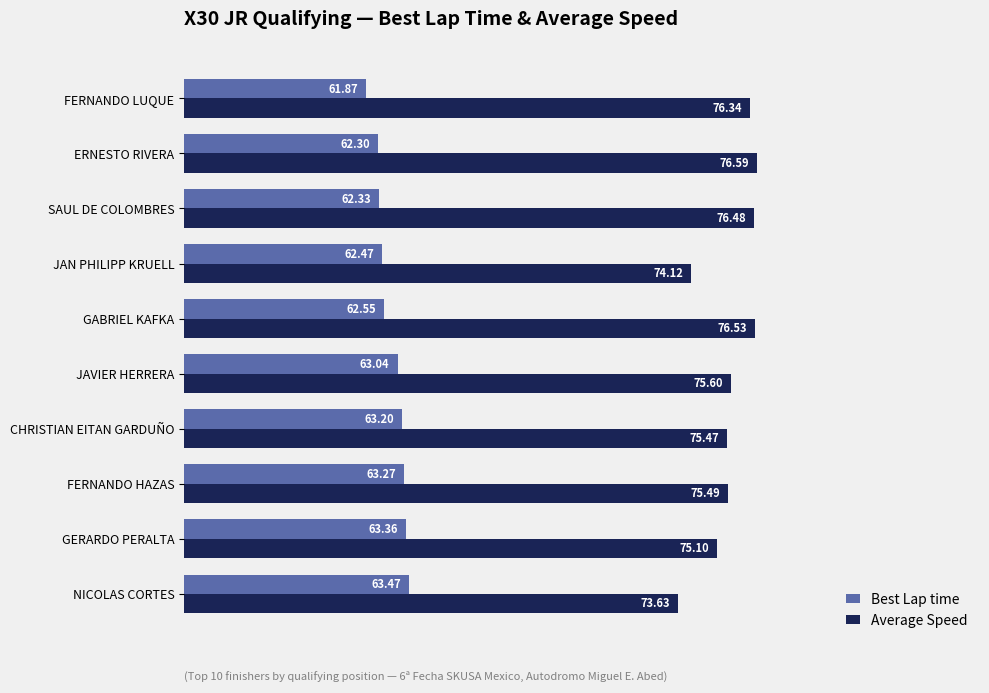

What is the difference between the maximum and minimum values in the Average Speed series?

3.0